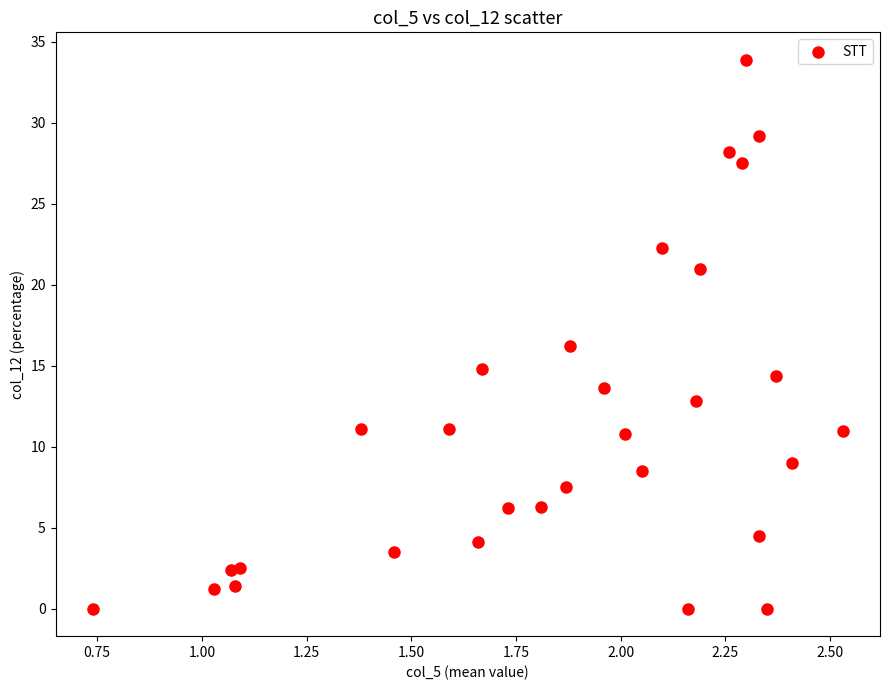

What is the range of Y values (max minus min)?

33.9